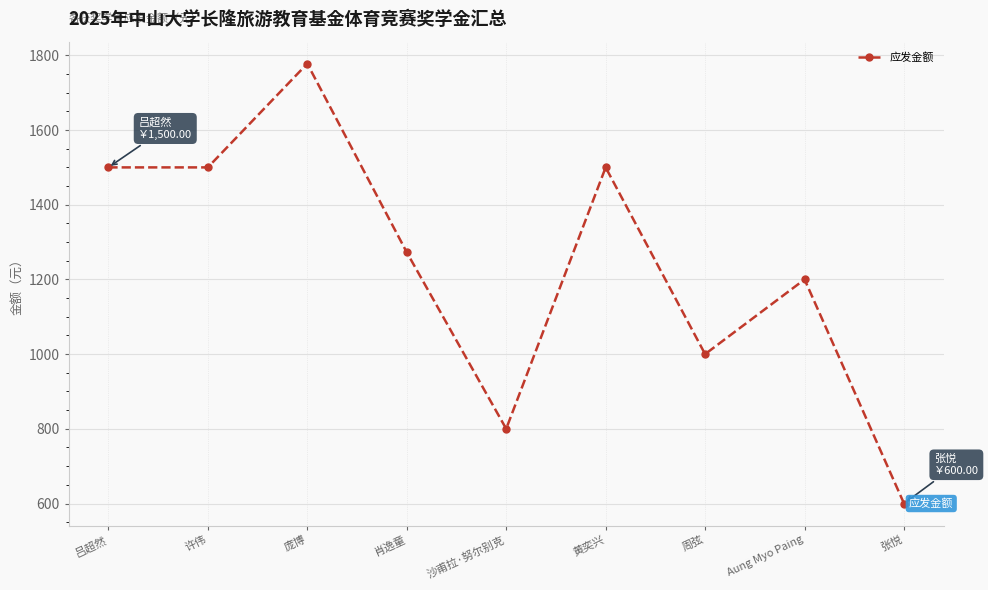

What is the ratio of the value at 周弦 to the value at 吕超然?

0.7